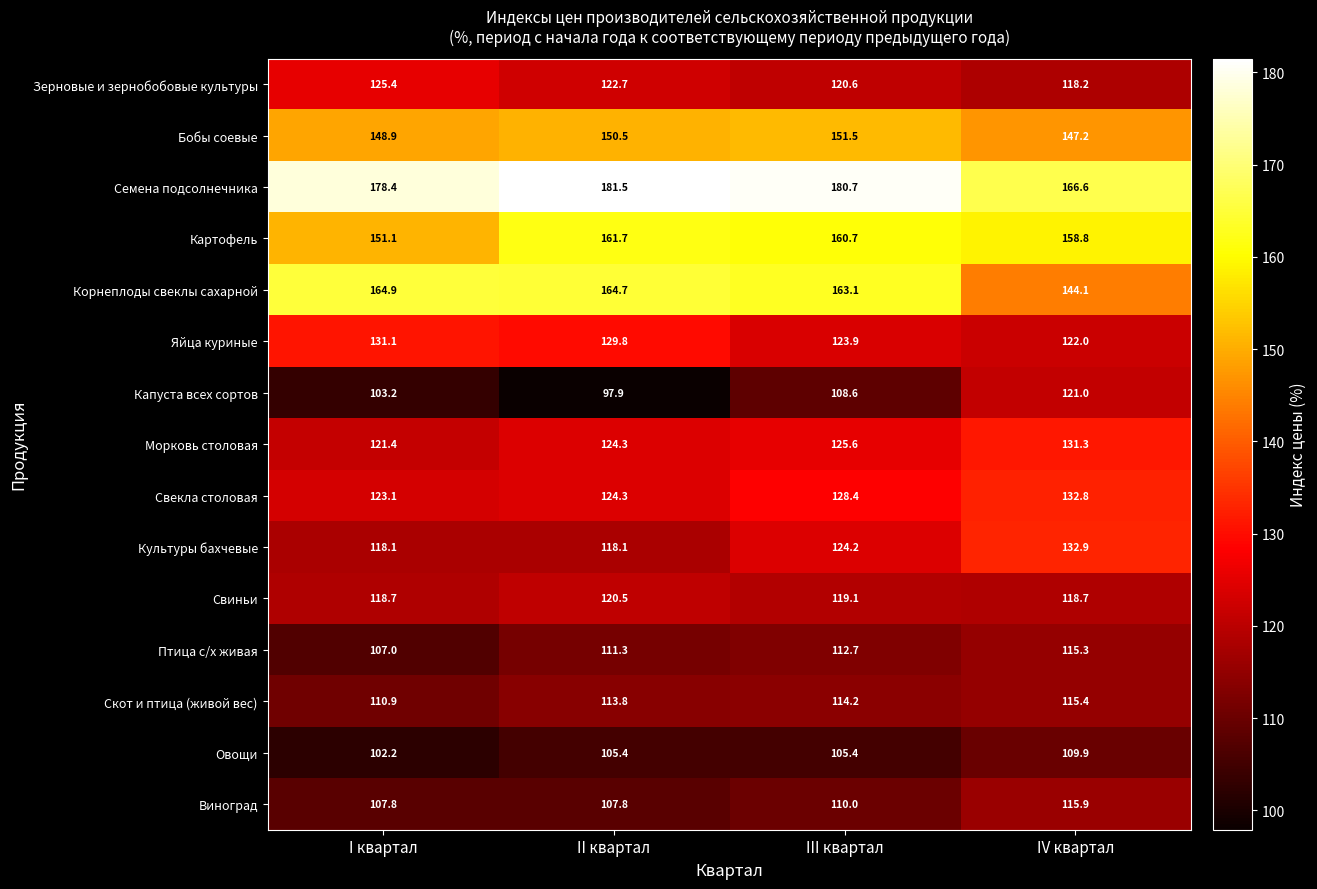

What is the difference between the highest and lowest values at II квартал?

83.6